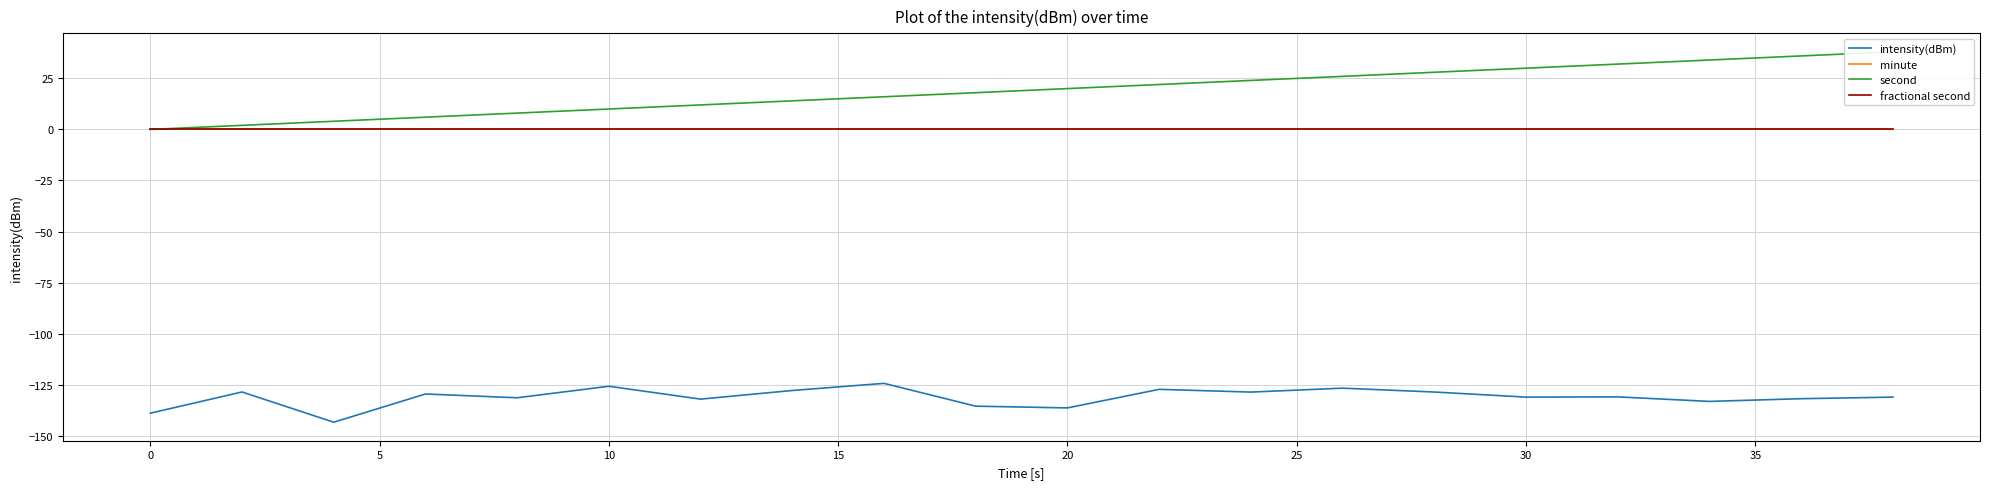

Which series has the largest range (max minus min)?

second